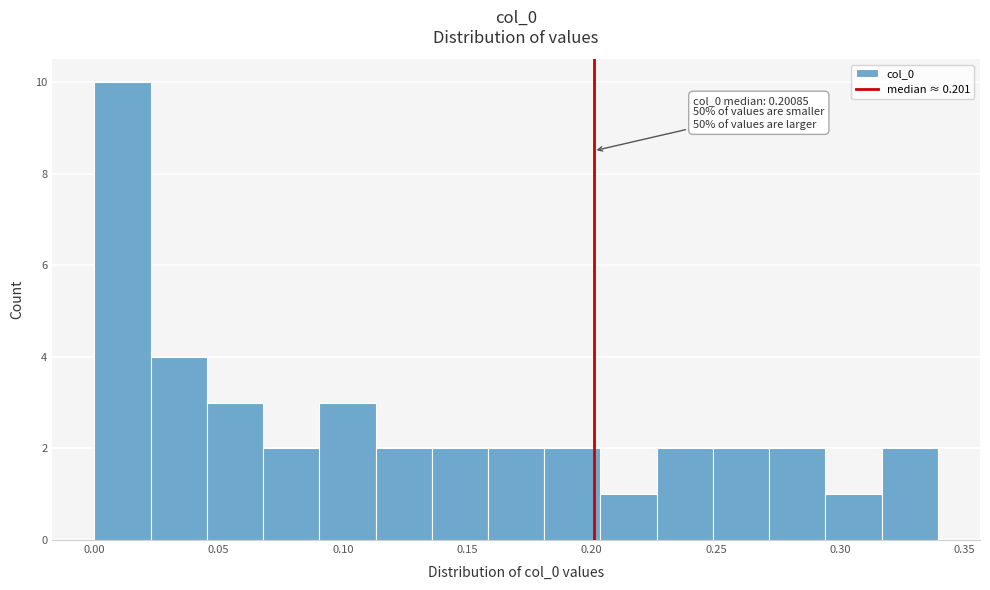

Over which range of the x-axis is the bar tallest?

0.000 to 0.025